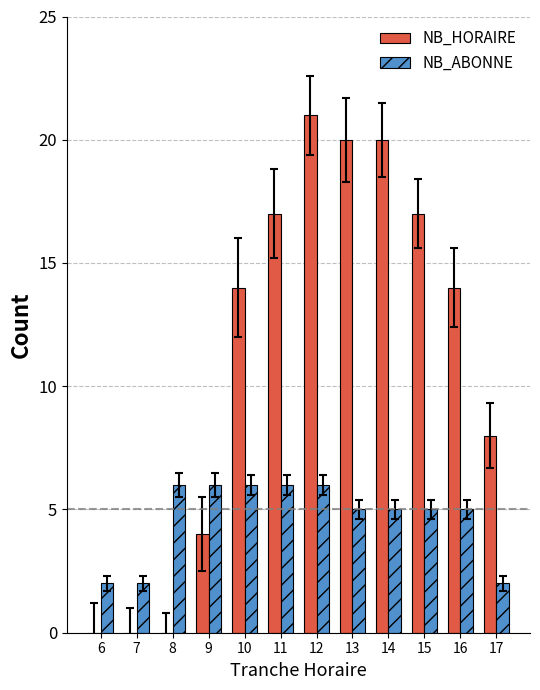

What are all the series names shown in the legend?

NB_HORAIRE, NB_ABONNE